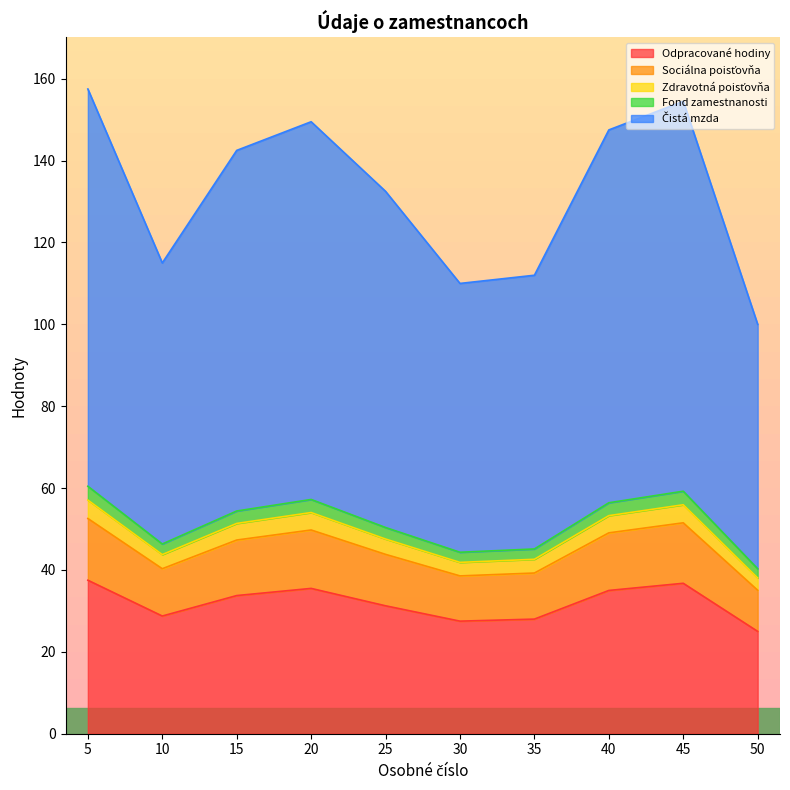

Is it true that Čistá mzda equals 110.0 at 30?

True